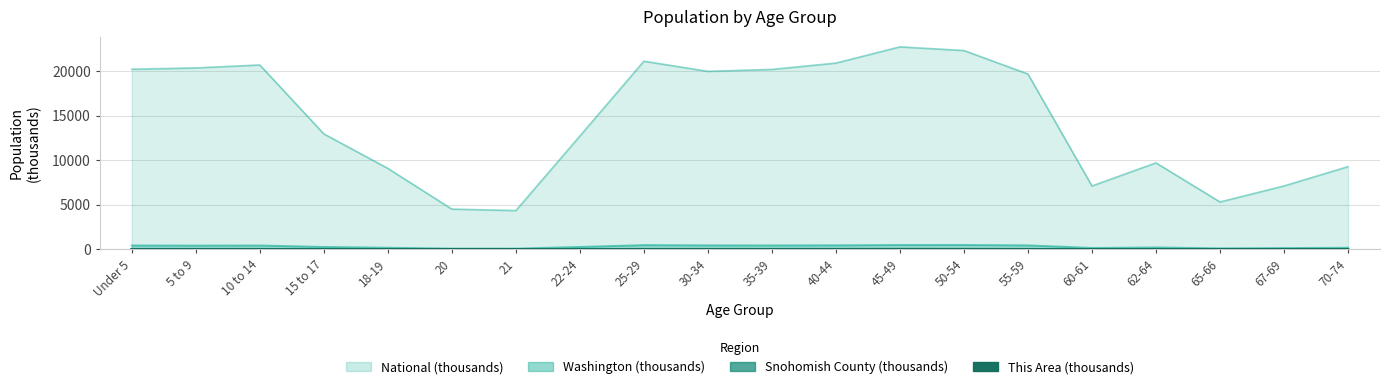

What is the spread (max minus min) of values at 5 to 9?

20348.3